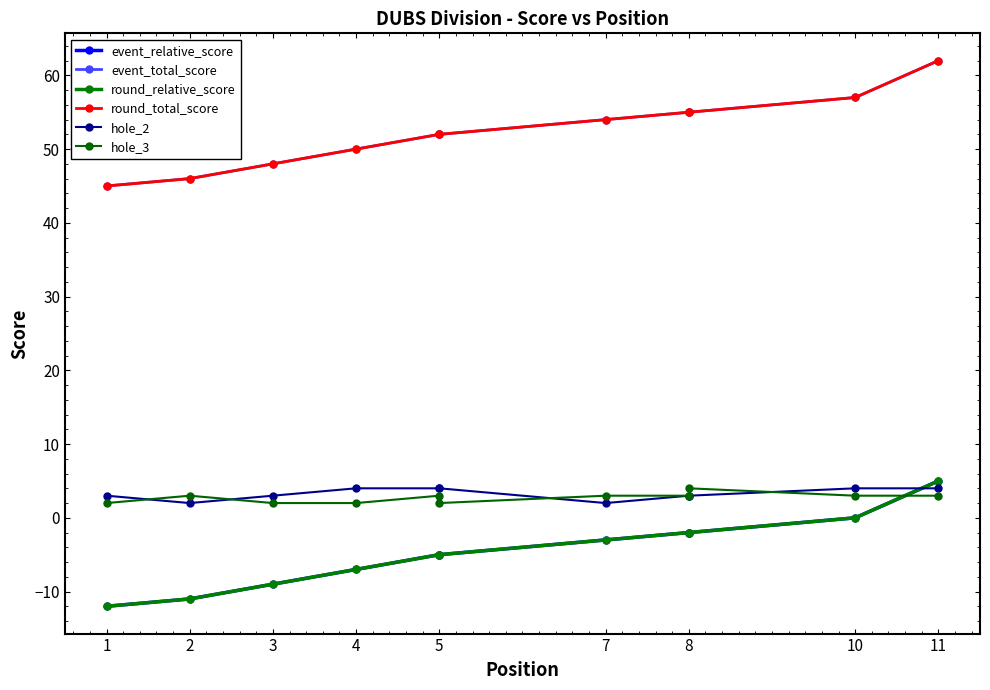

What is the difference between the maximum and minimum values in the round_relative_score series?

17